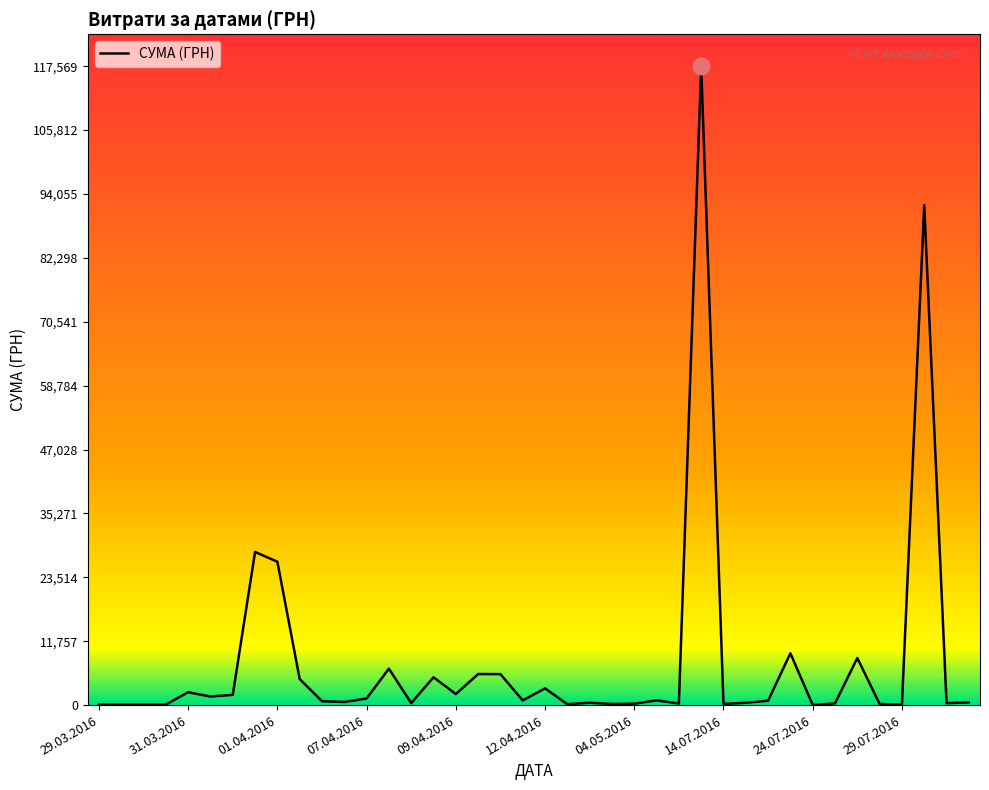

What is the difference between the maximum and minimum values?

117557.6